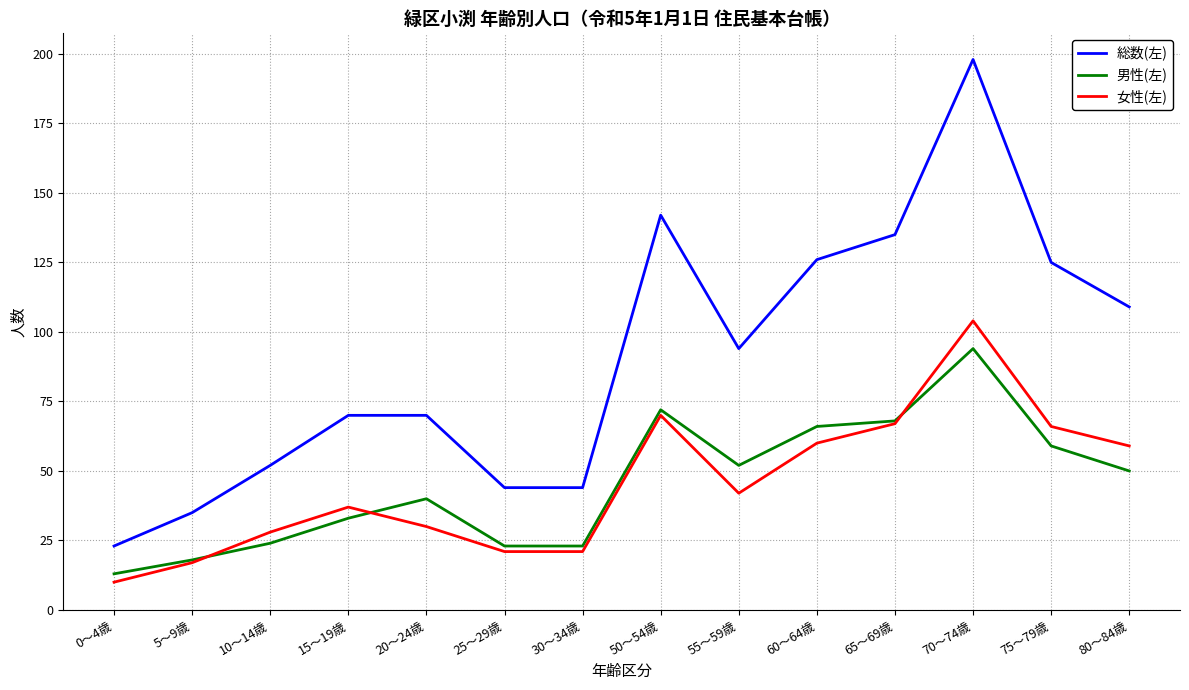

How many lines are shown in the chart?

3